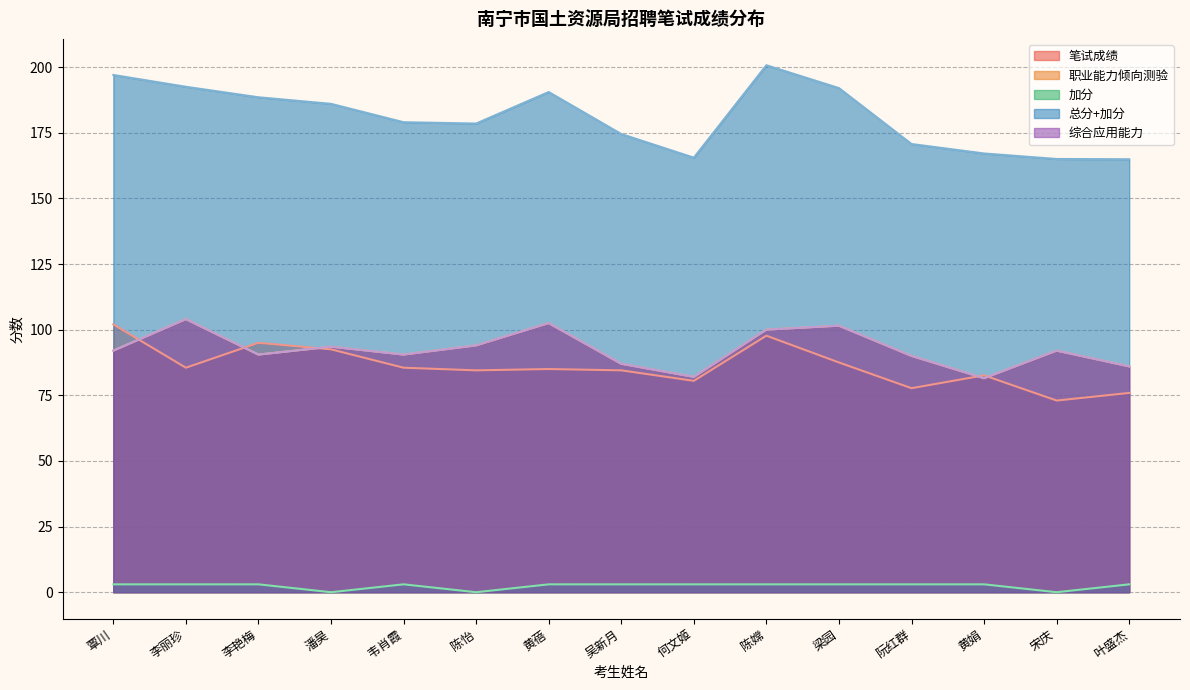

At which category does the chart reach its minimum across all series?

潘昊